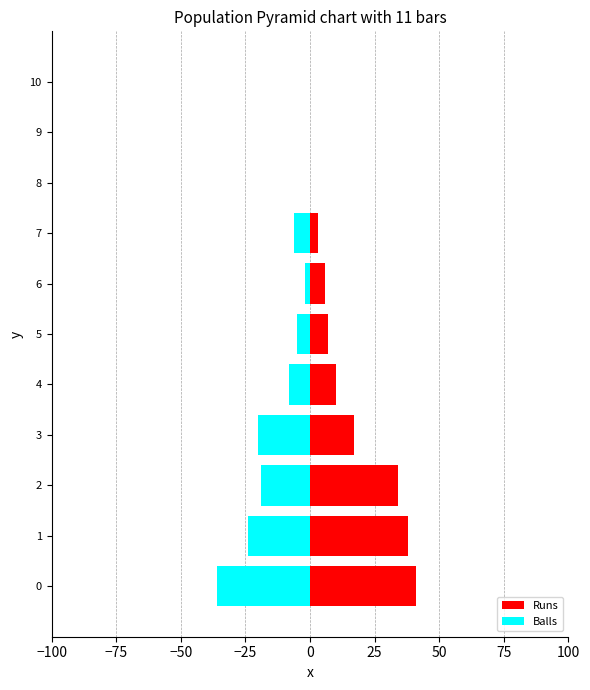

Are the bars horizontal?

Yes